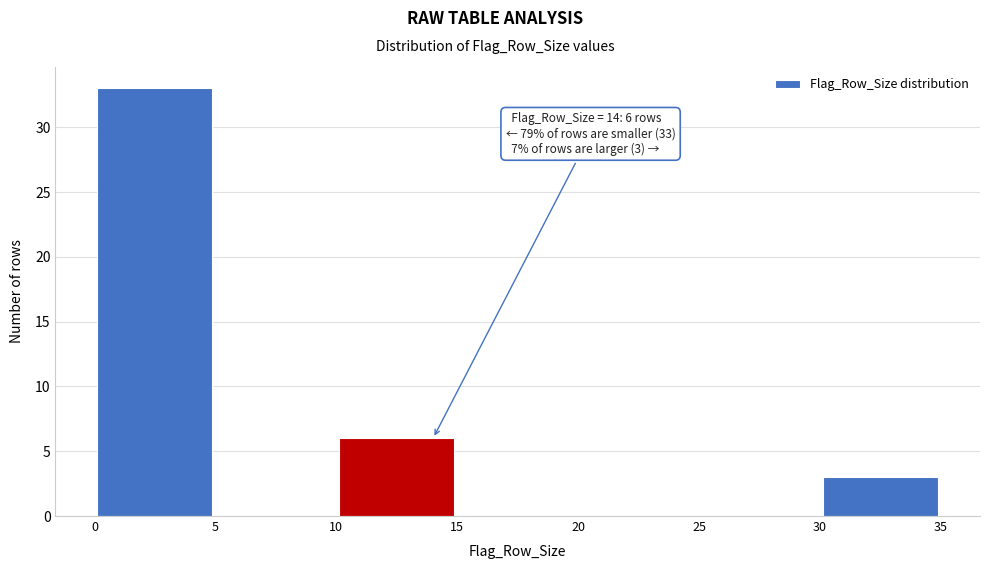

Which range on the x-axis has the tallest bar?

0 to 5